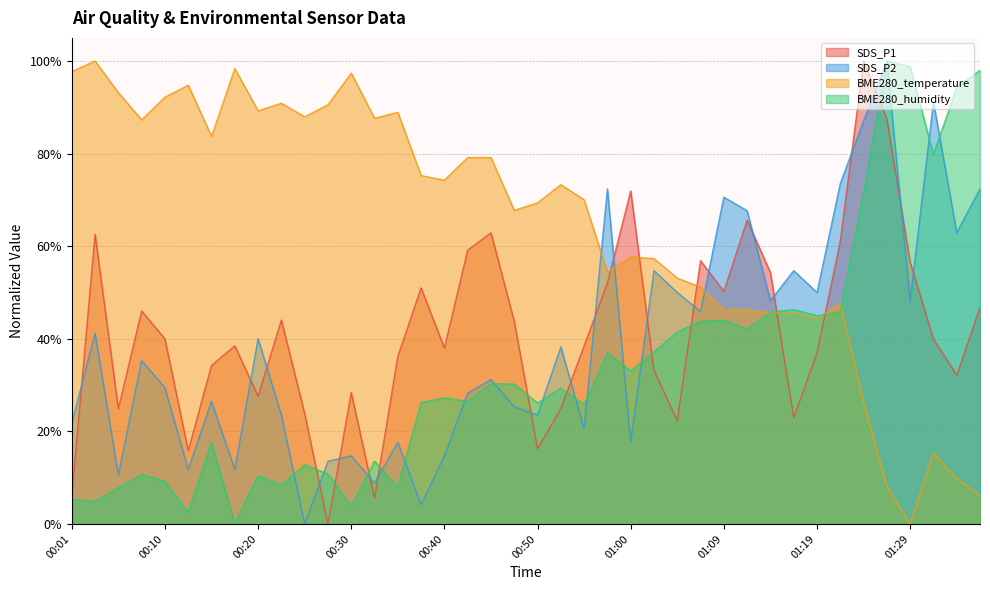

Reading left to right, extract all data points from this chart.

SDS_P1: 00:01=6.0	00:03=62.6	00:05=24.9	00:08=46.0	00:10=40.0	00:13=15.8	00:15=34.2	00:18=38.5	00:20=27.6	00:22=44.0	00:25=23.8	00:27=0.0	00:30=28.4	00:32=5.6	00:35=36.2	00:37=51.0	00:40=38.0	00:42=59.1	00:45=62.9	00:47=43.7	00:50=16.3	00:52=24.9	00:55=38.5	00:57=52.0	01:00=71.9	01:02=33.2	01:05=22.3	01:07=56.9	01:09=50.2	01:12=65.6	01:14=54.3	01:17=22.9	01:19=37.0	01:22=61.1	01:24=100.0	01:26=87.5	01:29=56.6	01:31=40.0	01:34=32.1	01:36=46.8
SDS_P2: 00:01=21.8	00:03=41.2	00:05=10.6	00:08=35.3	00:10=29.4	00:13=11.8	00:15=26.5	00:18=11.8	00:20=40.0	00:22=23.5	00:25=0.0	00:27=13.5	00:30=14.7	00:32=8.8	00:35=17.6	00:37=4.1	00:40=14.7	00:42=28.2	00:45=31.2	00:47=25.3	00:50=23.5	00:52=38.2	00:55=20.6	00:57=72.4	01:00=17.6	01:02=54.7	01:05=50.0	01:07=45.9	01:09=70.6	01:12=67.6	01:14=48.2	01:17=54.7	01:19=50.0	01:22=73.5	01:24=87.1	01:26=100.0	01:29=48.2	01:31=91.2	01:34=62.9	01:36=72.4
BME280_temperature: 00:01=97.7	00:03=100.0	00:05=93.2	00:08=87.3	00:10=92.2	00:13=94.8	00:15=83.7	00:18=98.4	00:20=89.3	00:22=90.9	00:25=87.9	00:27=90.6	00:30=97.4	00:32=87.6	00:35=88.9	00:37=75.2	00:40=74.3	00:42=79.2	00:45=79.2	00:47=67.8	00:50=69.4	00:52=73.3	00:55=70.0	00:57=54.4	01:00=57.7	01:02=57.3	01:05=53.1	01:07=51.1	01:09=46.3	01:12=46.3	01:14=45.6	01:17=45.6	01:19=44.3	01:22=47.6	01:24=26.4	01:26=8.1	01:29=0.0	01:31=15.3	01:34=9.8	01:36=6.2
BME280_humidity: 00:01=5.3	00:03=4.9	00:05=7.8	00:08=10.7	00:10=9.3	00:13=2.4	00:15=17.6	00:18=0.0	00:20=10.5	00:22=8.4	00:25=12.8	00:27=10.8	00:30=3.9	00:32=13.6	00:35=7.9	00:37=26.2	00:40=27.2	00:42=26.5	00:45=30.3	00:47=30.2	00:50=26.1	00:52=29.3	00:55=25.8	00:57=36.9	01:00=33.1	01:02=37.2	01:05=41.5	01:07=43.8	01:09=44.0	01:12=42.1	01:14=45.8	01:17=46.3	01:19=45.0	01:22=45.8	01:24=71.6	01:26=100.0	01:29=98.8	01:31=79.8	01:34=94.3	01:36=98.0